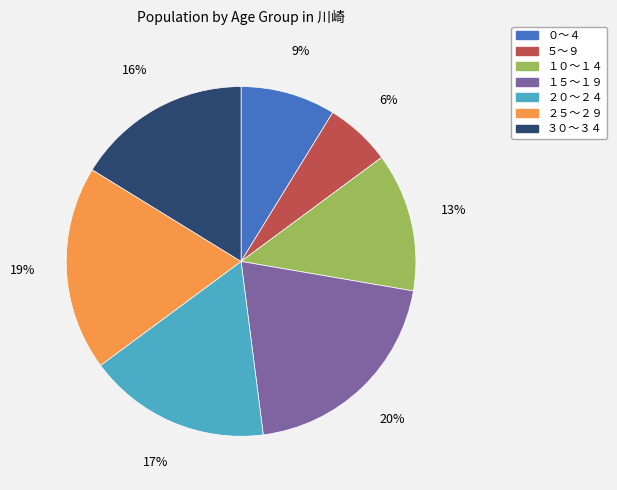

Rank the categories by value from highest to lowest.

１５～１９, ２５～２９, ２０～２４, ３０～３４, １０～１４, ０～４, ５～９